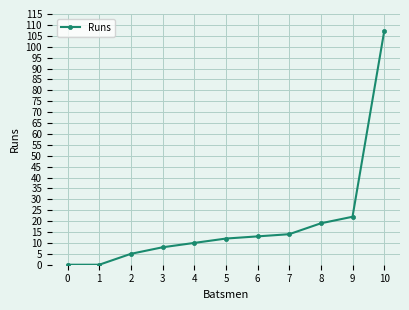

What is the sum of all values?

210